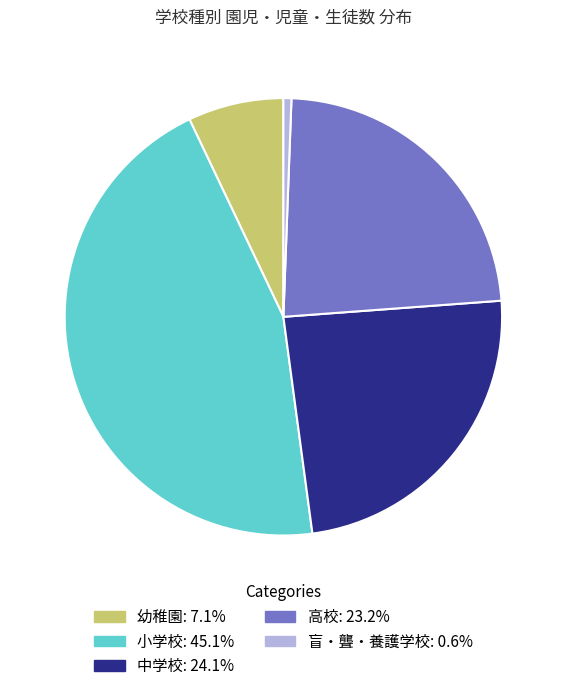

Is the sum of 高校 and 盲・聾・養護学校 greater than half?

No